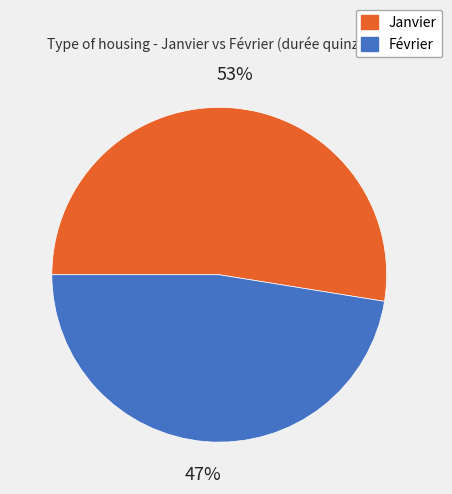

Do Février and Janvier together represent more than half of the pie?

Yes